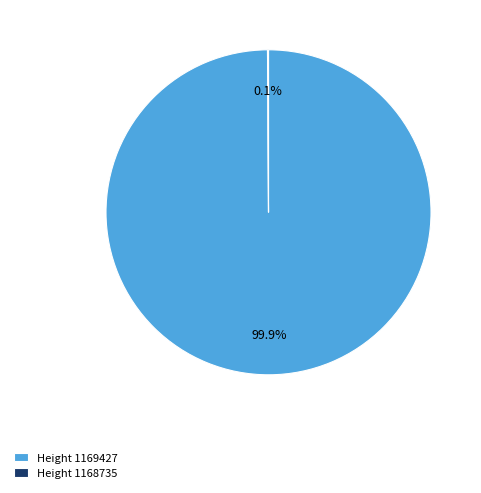

Is there a majority slice in this chart?

Yes